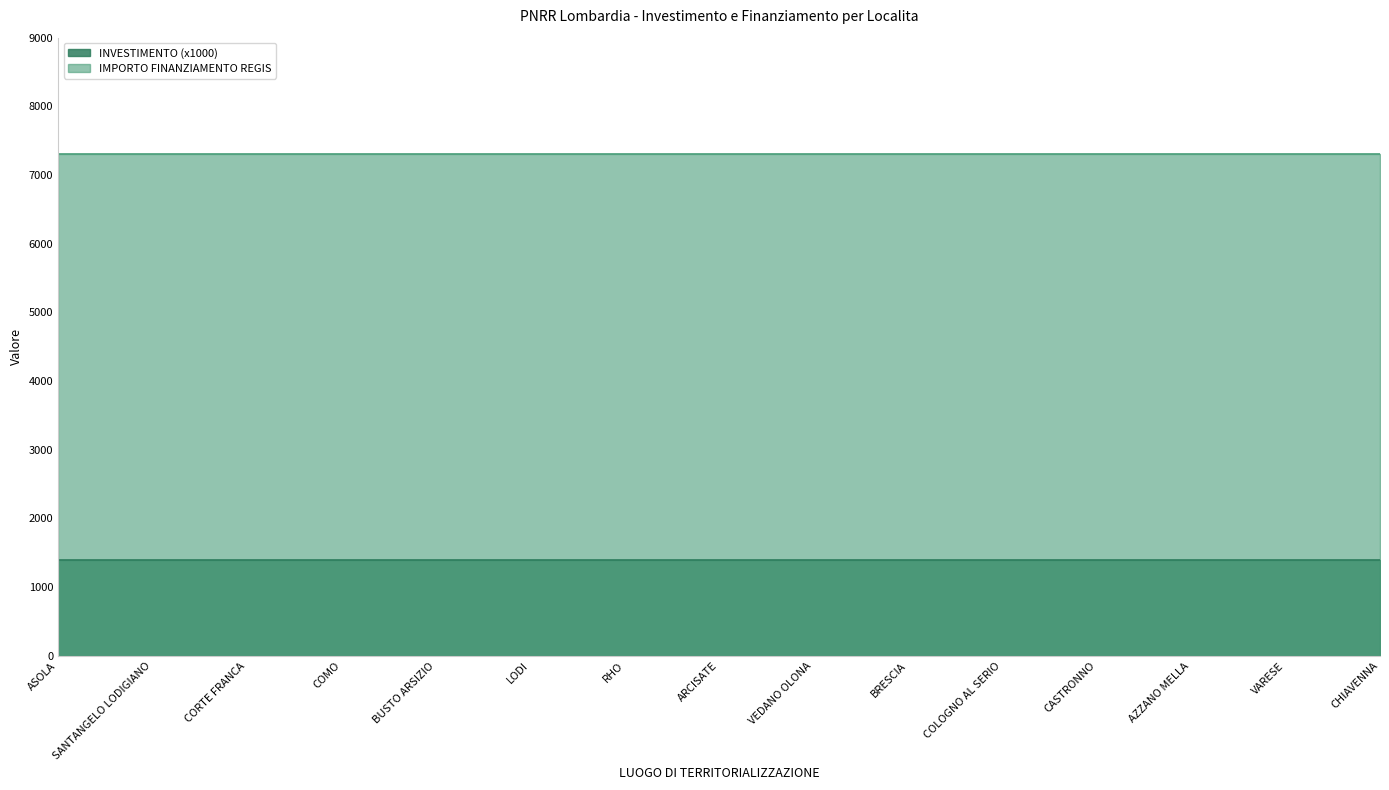

What is the smallest value displayed?

1400